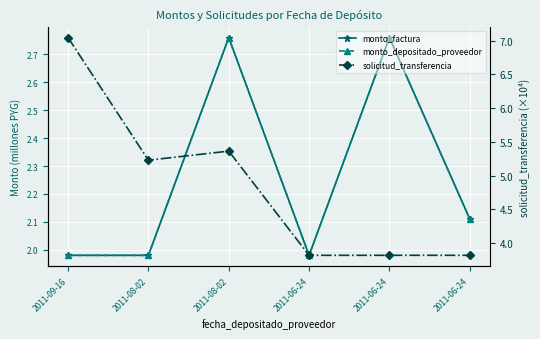

What is the total value across all series at 2011-08-02?

9.2